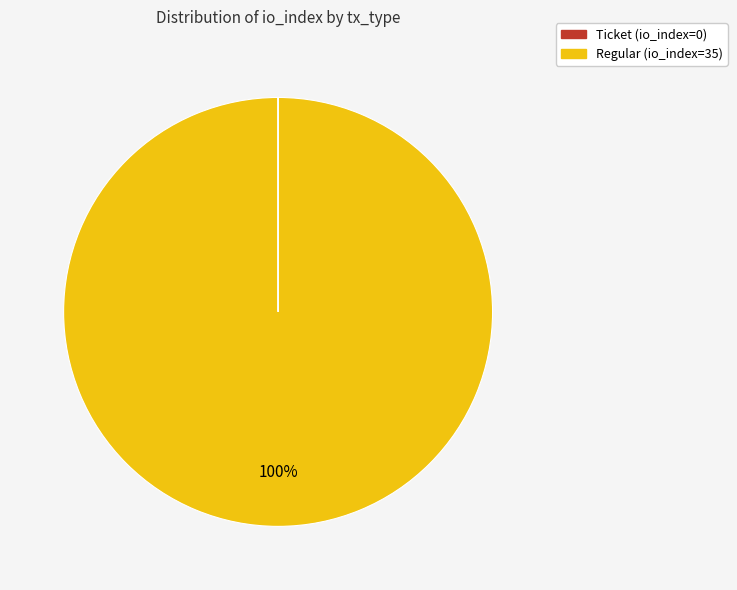

Does Regular represent more than half of the total?

Yes